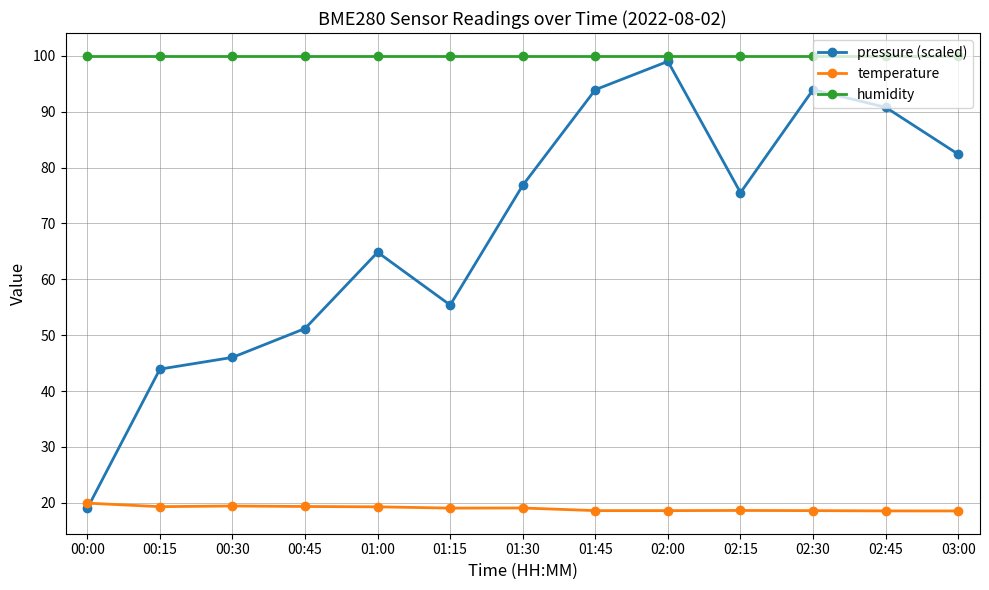

Count the number of data series in this chart.

3